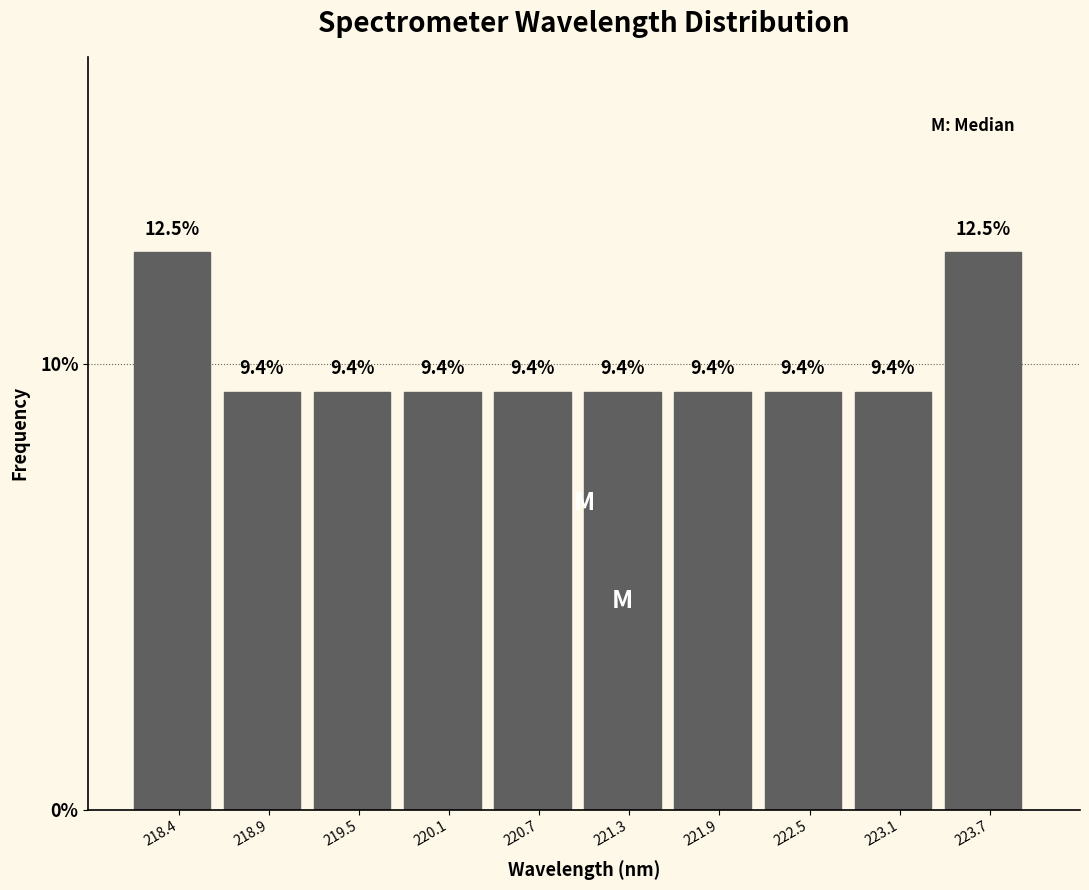

What is the height of the bar covering 222.8 to 223.4 on the x-axis? The bar edges are not printed on the chart, so give them approximately, as read against the axis.

9.4